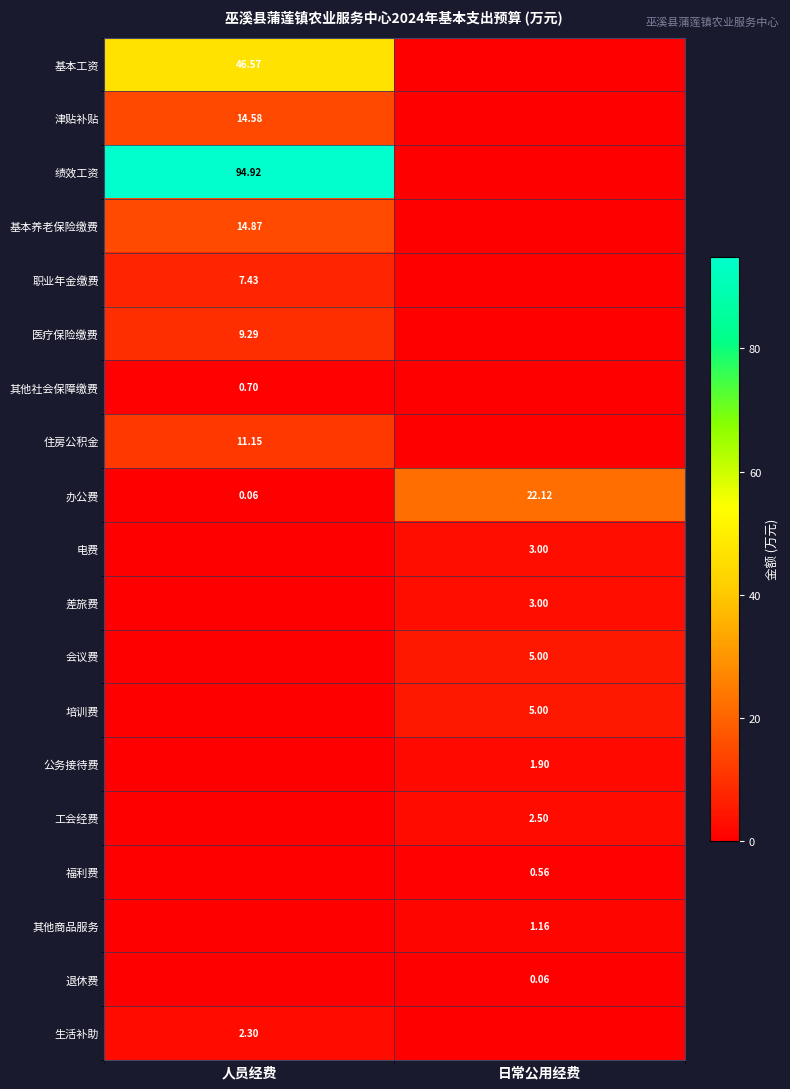

How many distinct data groups are displayed?

19